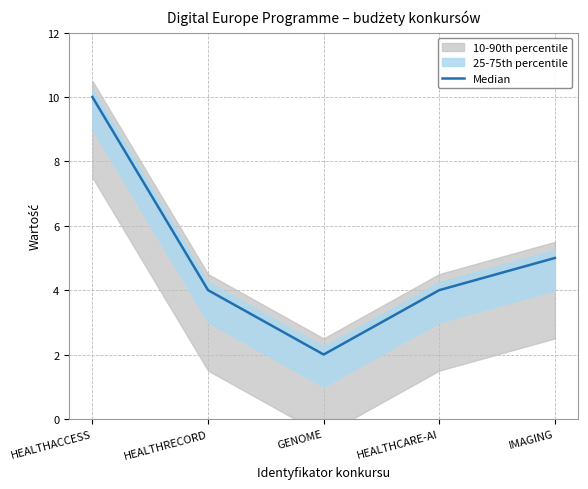

What is the change in value from HEALTHRECORD to GENOME?

-2